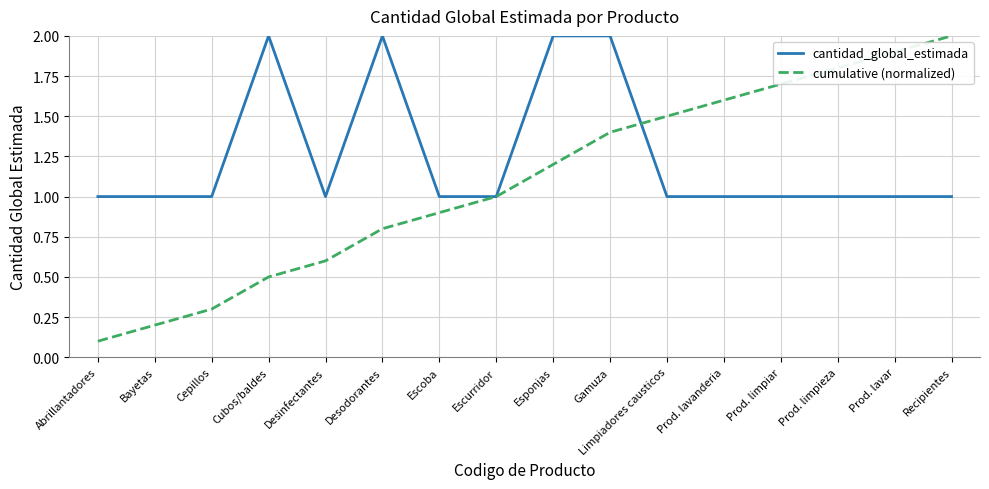

What position from the right is Abrillantadores?

16